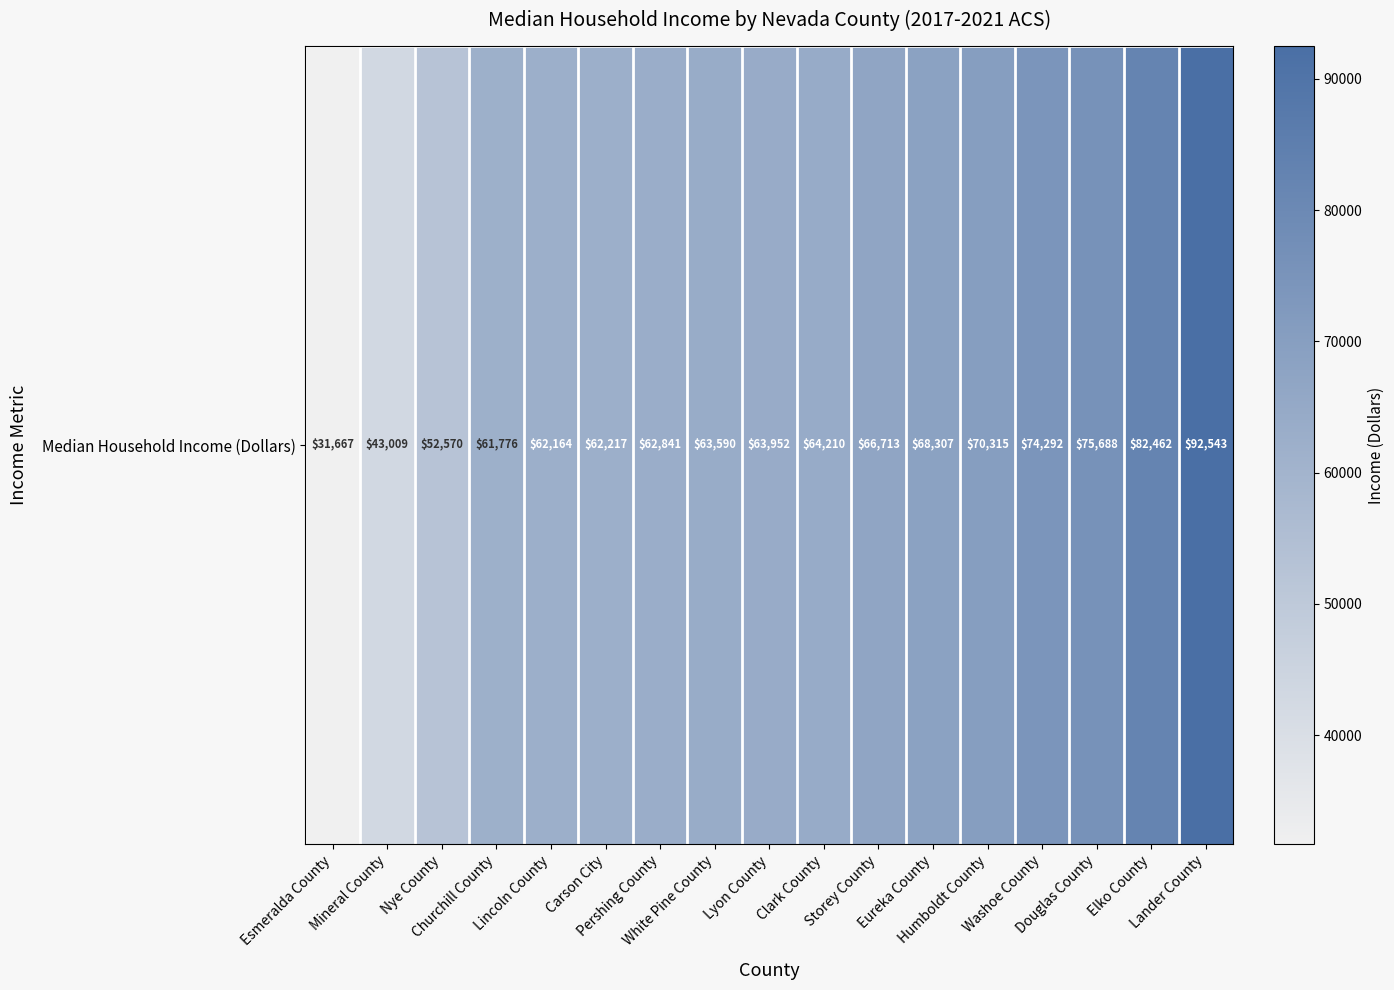

Between Lander County and Churchill County, which is larger?

Lander County